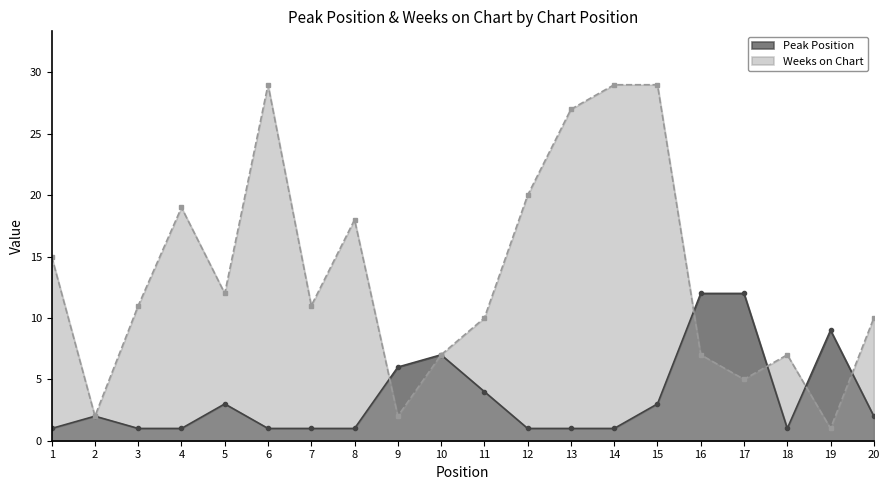

Between which two adjacent categories do Weeks on Chart and Peak Position first intersect?

8 and 9